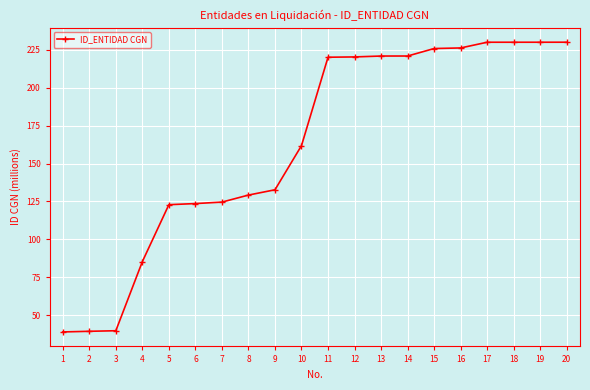

What is the smallest value displayed?

38.9